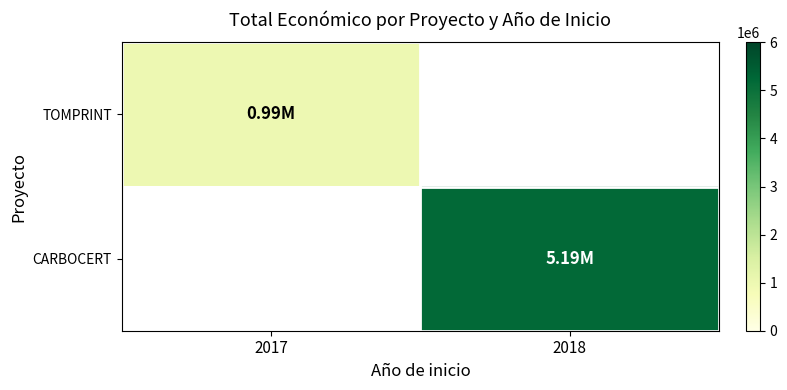

Count the number of data series in this chart.

2